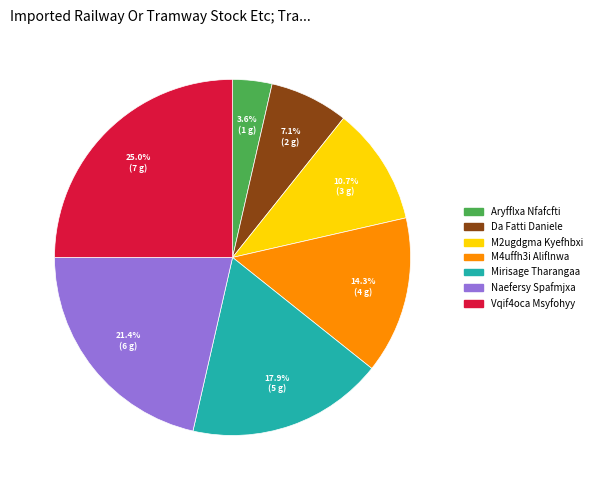

Which category has the smallest portion of the pie?

Aryfflxa Nfafcfti